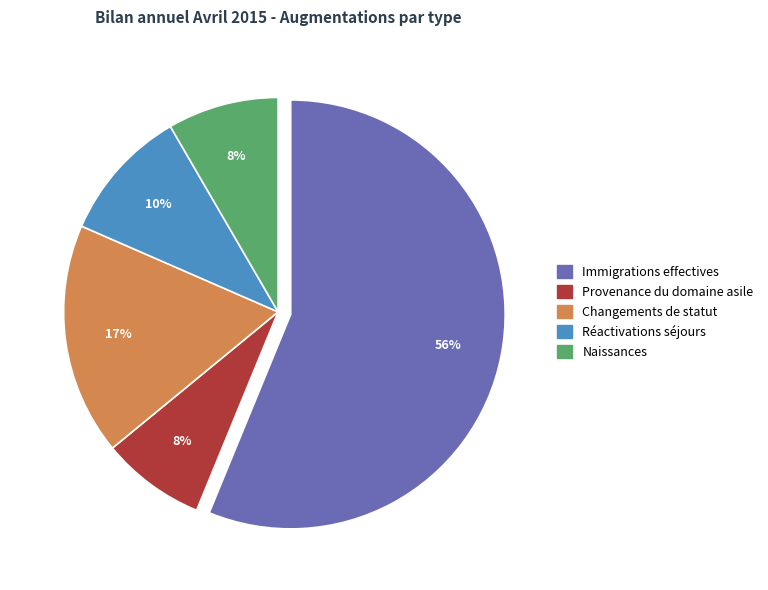

Between Naissances and Immigrations effectives, which is larger?

Immigrations effectives